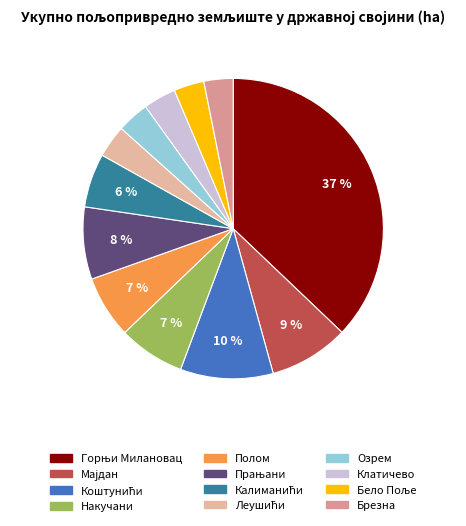

Count the number of slices in the pie.

12